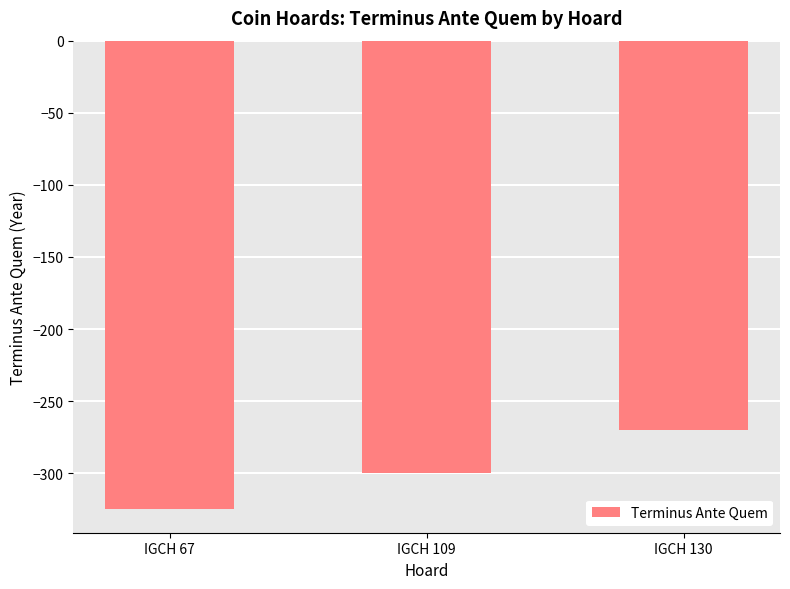

What is the change in value from IGCH 67 to IGCH 130?

+55